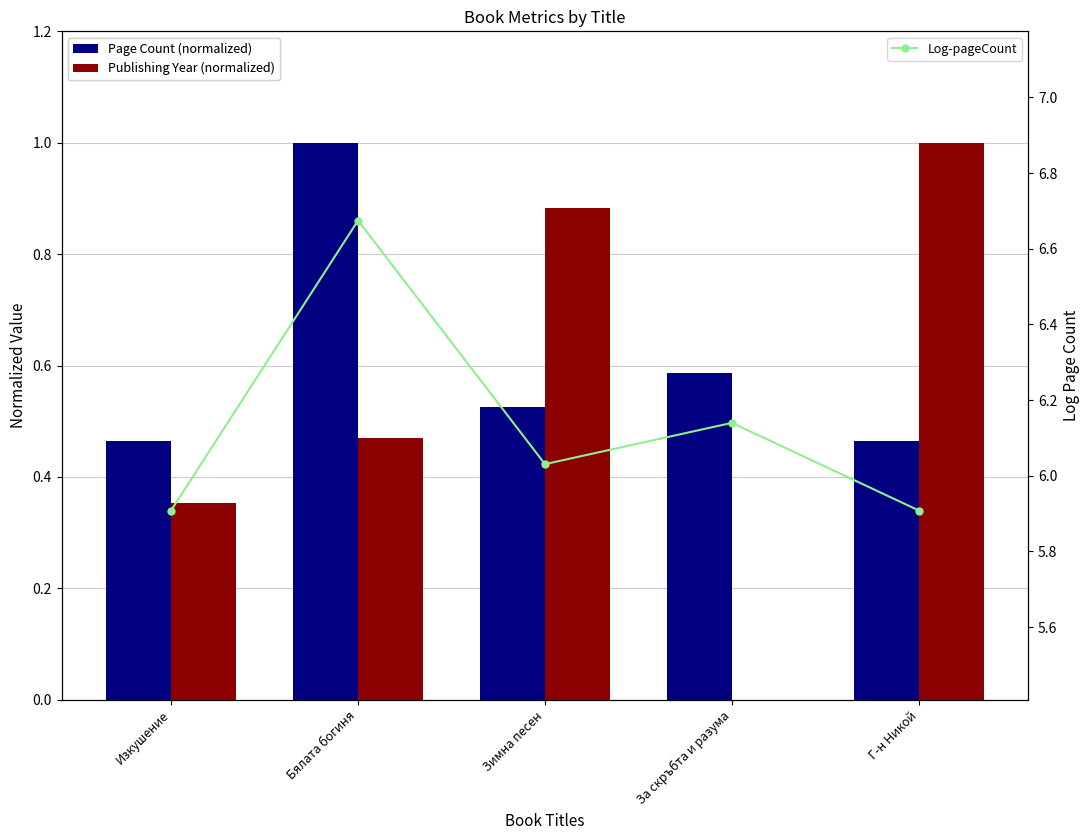

What is the label of the 1st bar from the right?

Г-н Никой